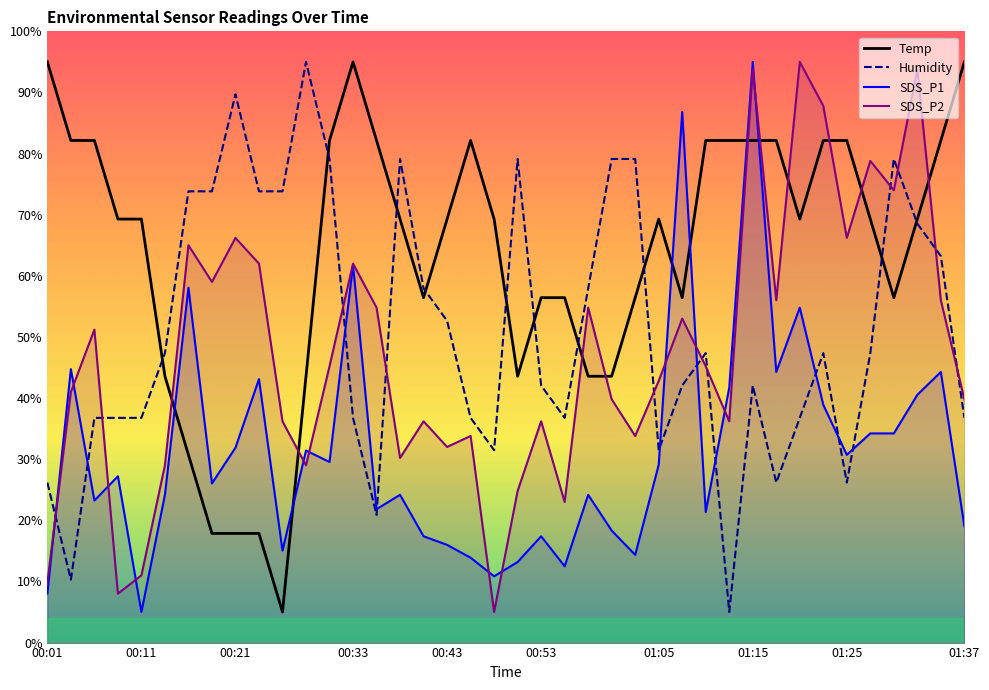

What value does the SDS_P2 series have at 00:04?

41.0